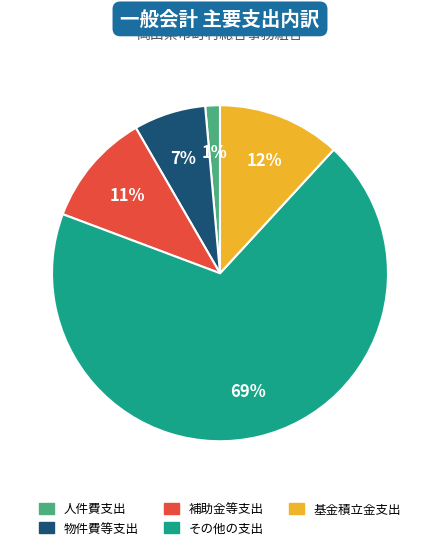

Combined, do その他の支出 and 人件費支出 account for over 50%?

Yes